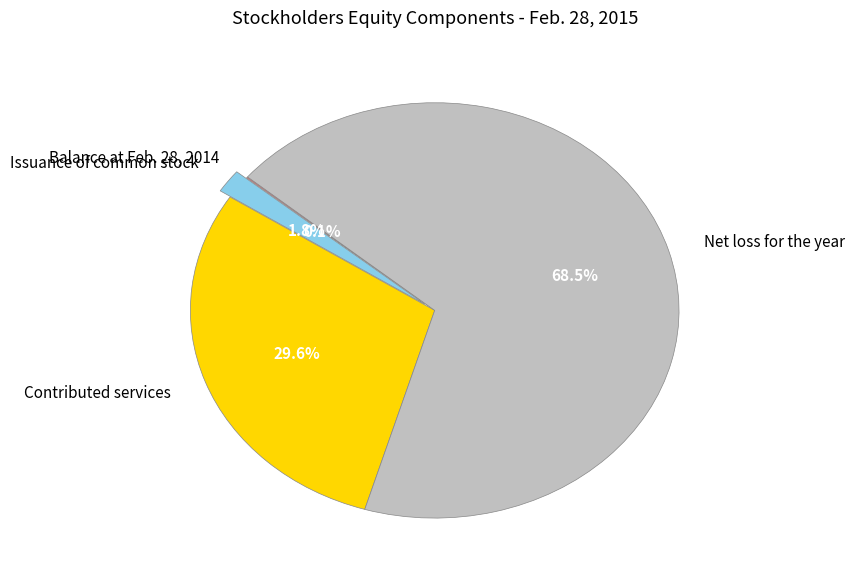

True or false: Contributed services accounts for 30% of the total.

True